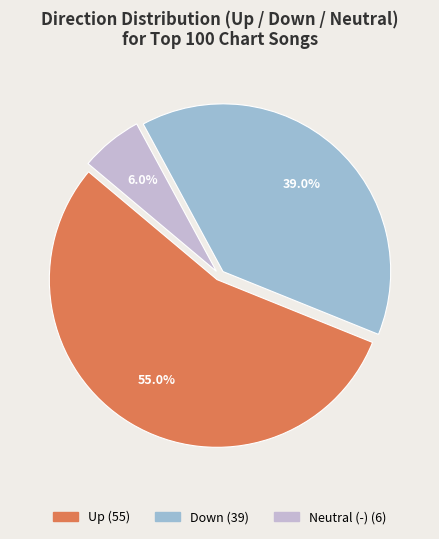

Does any single category account for the majority?

Yes